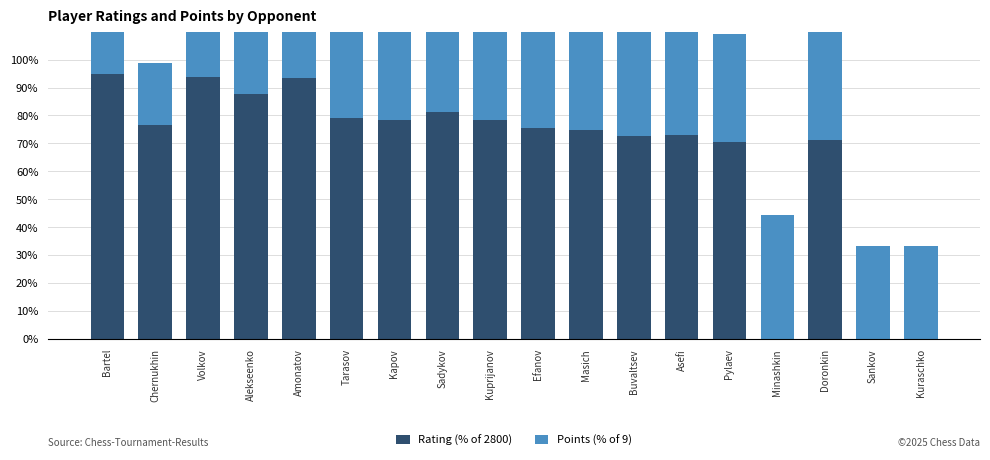

Which series has the largest total across all categories?

Rating (% of 2800)